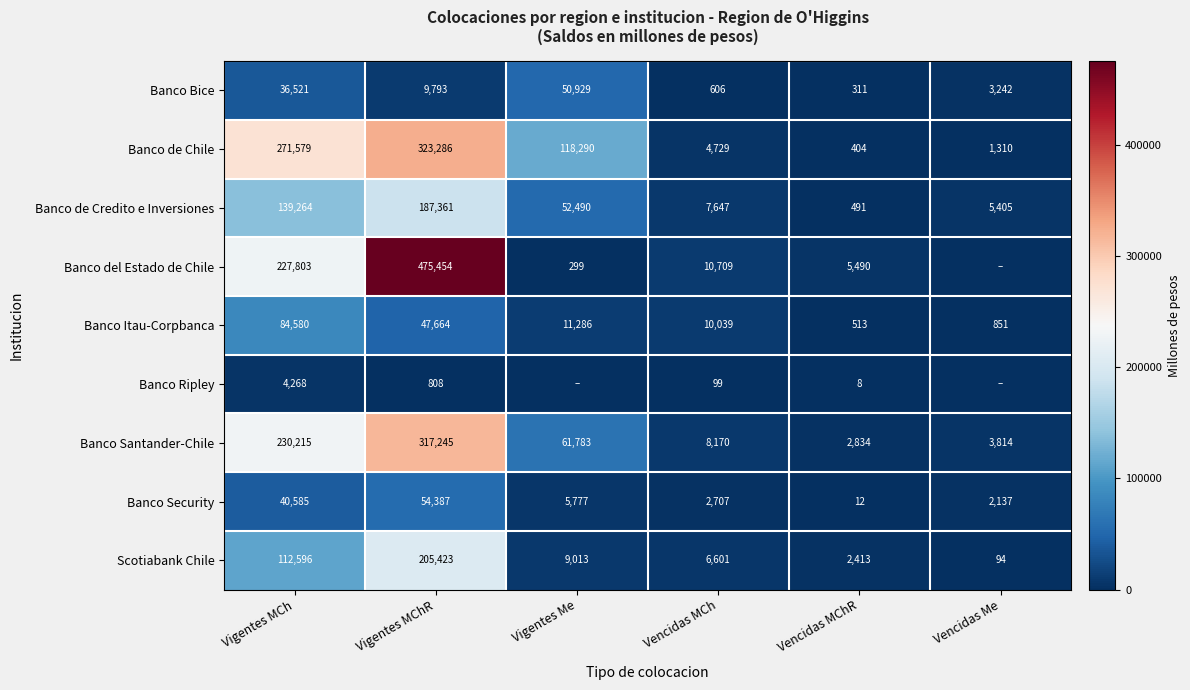

What is the sum of all Banco de Chile values?

719598